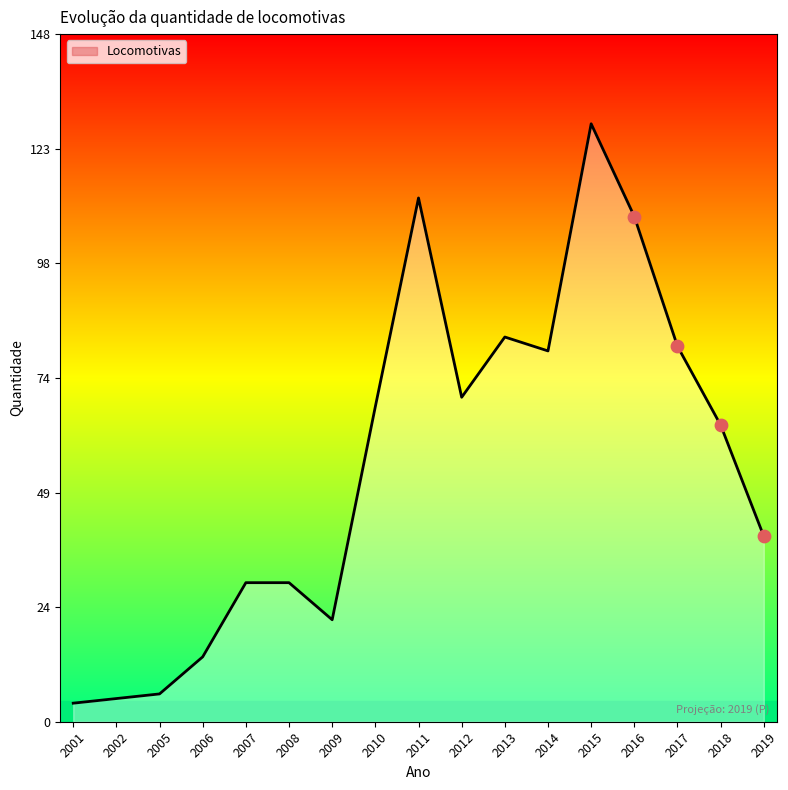

Which has a higher value, 2011 or 2006?

2011